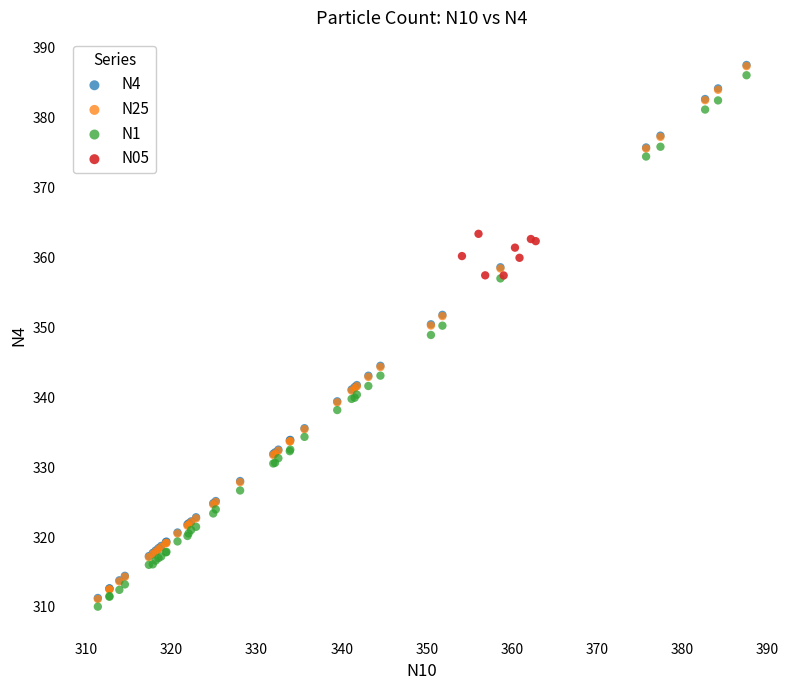

Which series has the largest Y range (max minus min)?

N4